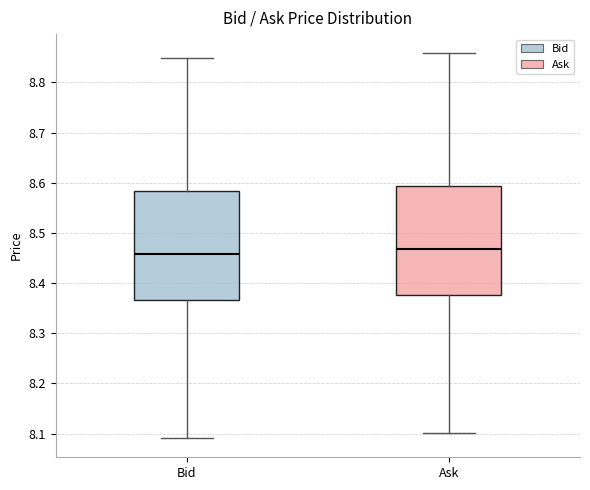

Where does the median line of the box for Ask sit on the y-axis? The values are not printed on the chart, so give them approximately, as read against the axis.

8.47